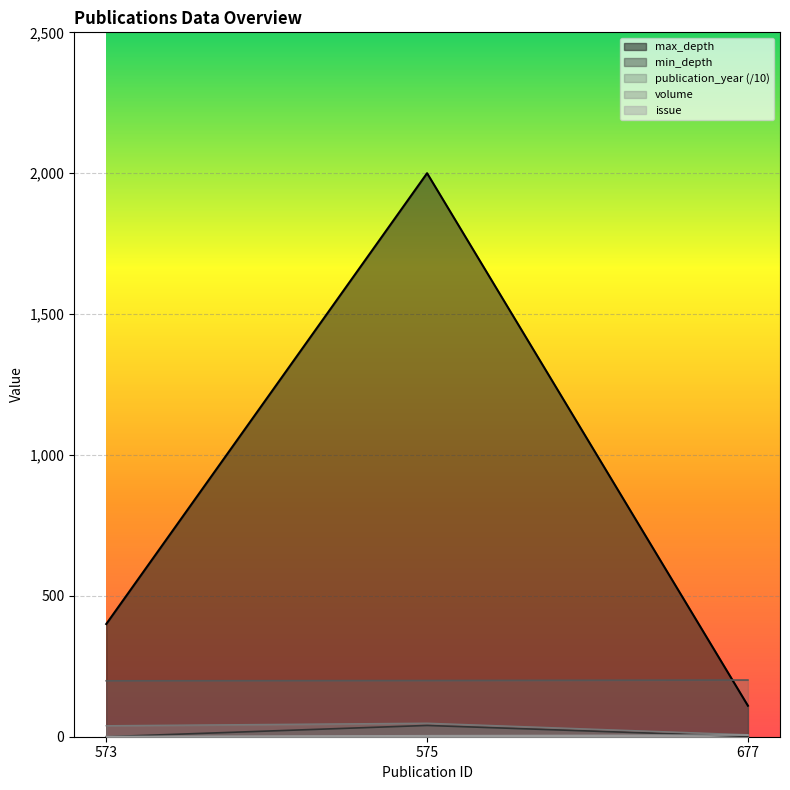

At which label is issue closest to 3?

575